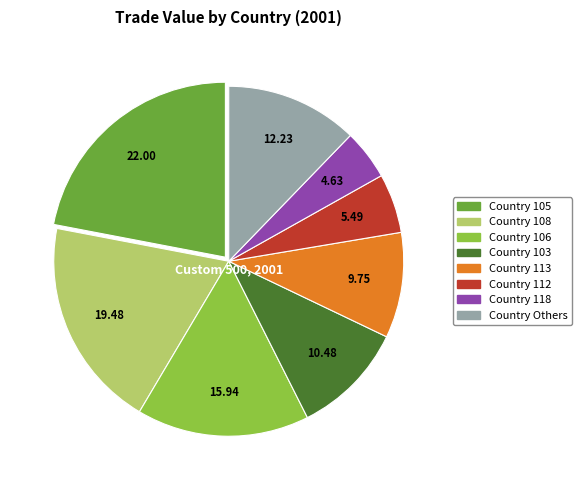

Does any single category account for the majority?

No